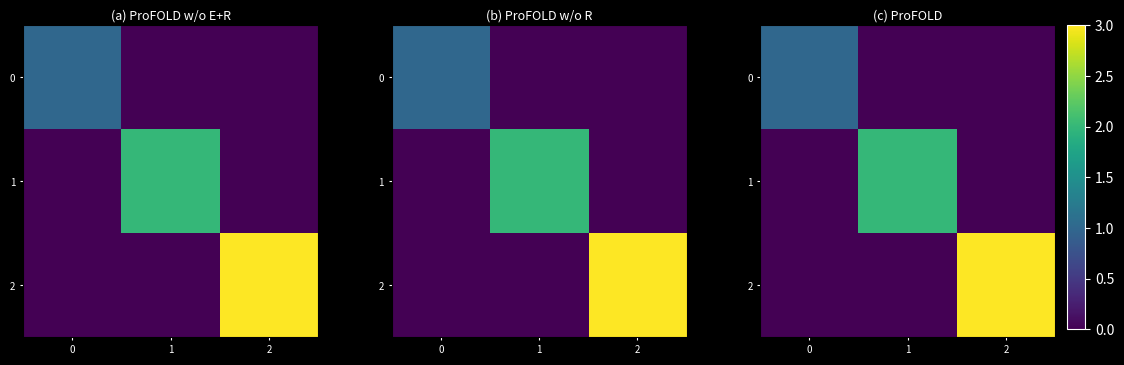

Count the number of data series in this chart.

3